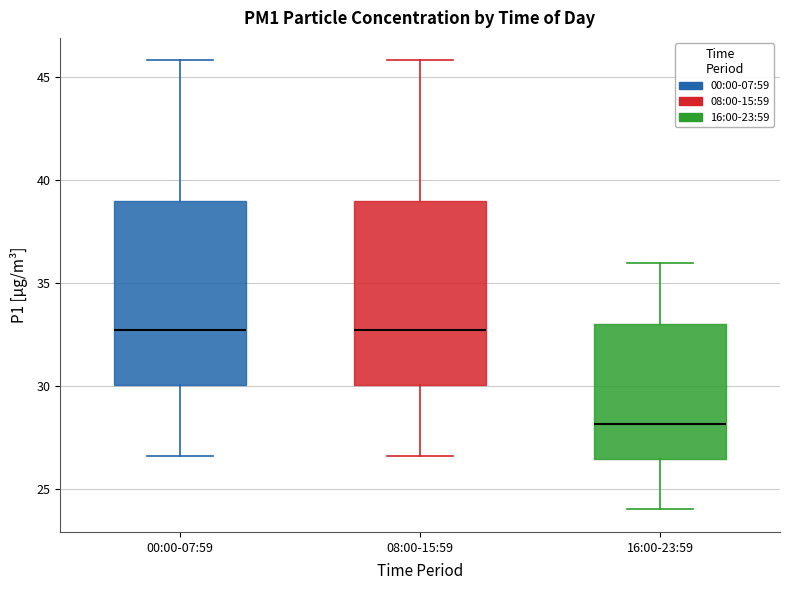

Reading left to right, transcribe this box plot: for each box, give where its median line is, the range the box spans, and where its two whiskers end, as read against the y-axis. The values are not printed on the chart, so give them approximately, as read against the axis.

00:00-07:59: median 32.5, box 30.0 to 39.0, whiskers 26.5 to 46.0
08:00-15:59: median 32.5, box 30.0 to 39.0, whiskers 26.5 to 46.0
16:00-23:59: median 28.0, box 26.5 to 33.0, whiskers 24.0 to 36.0